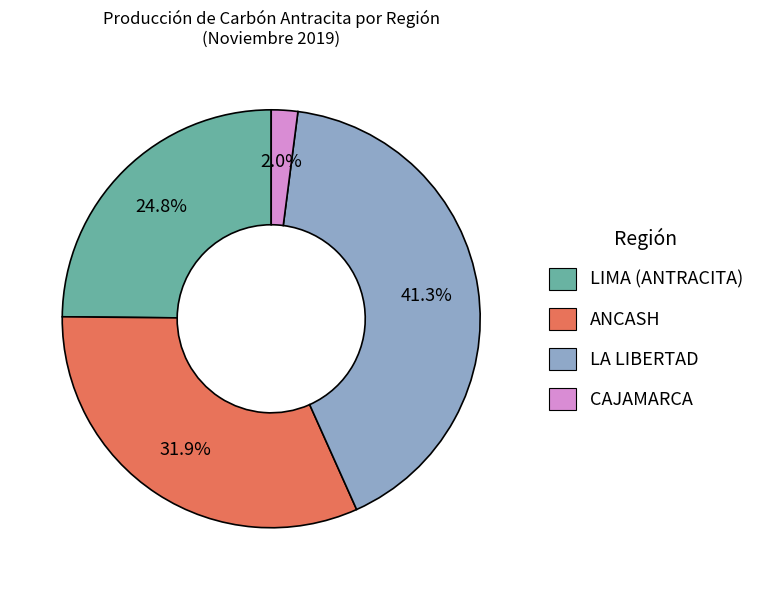

Which category has the smallest portion of the pie?

CAJAMARCA